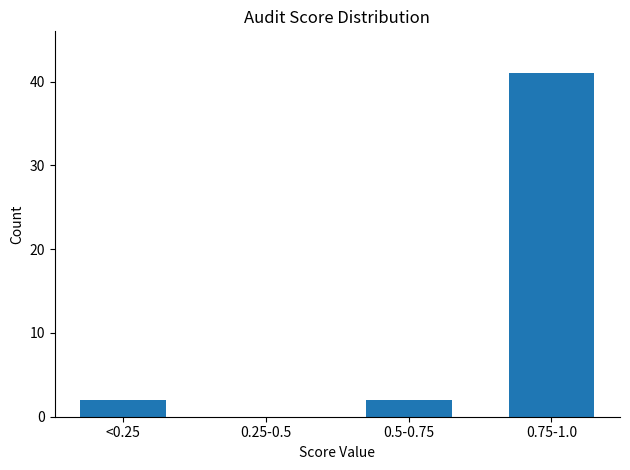

Reading right to left, list all the values displayed in this chart.

0.75-1.0=41	0.5-0.75=2	0.25-0.5=0	<0.25=2